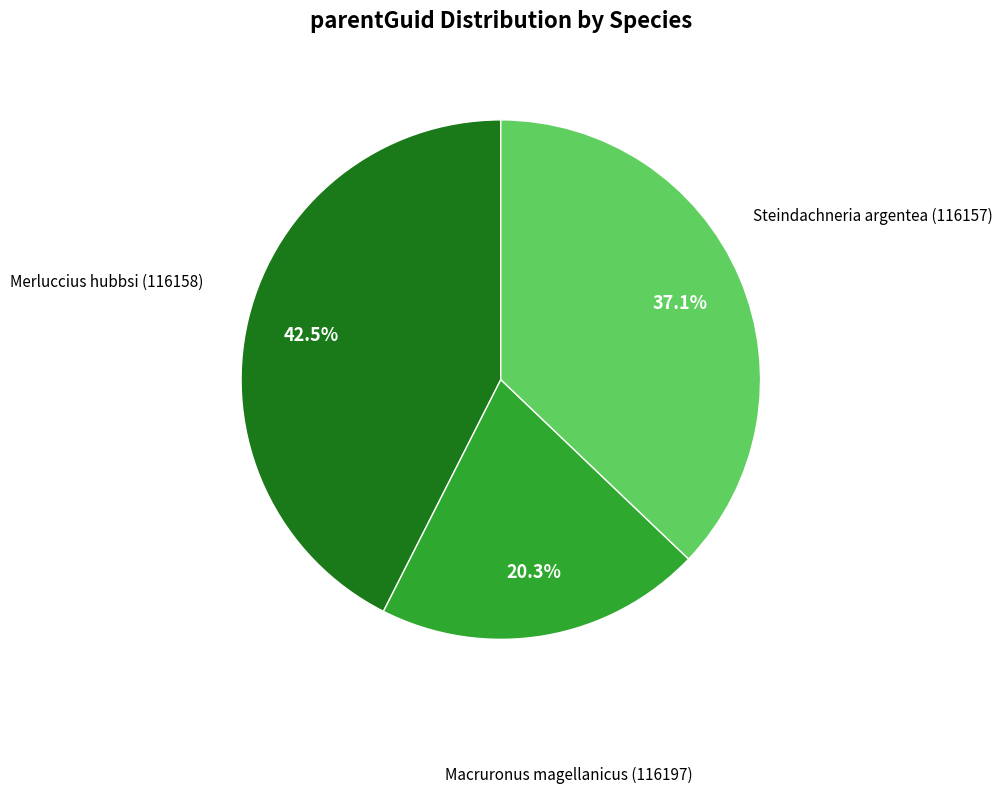

True or false: Steindachneria argentea (116157) accounts for 50% of the total.

False